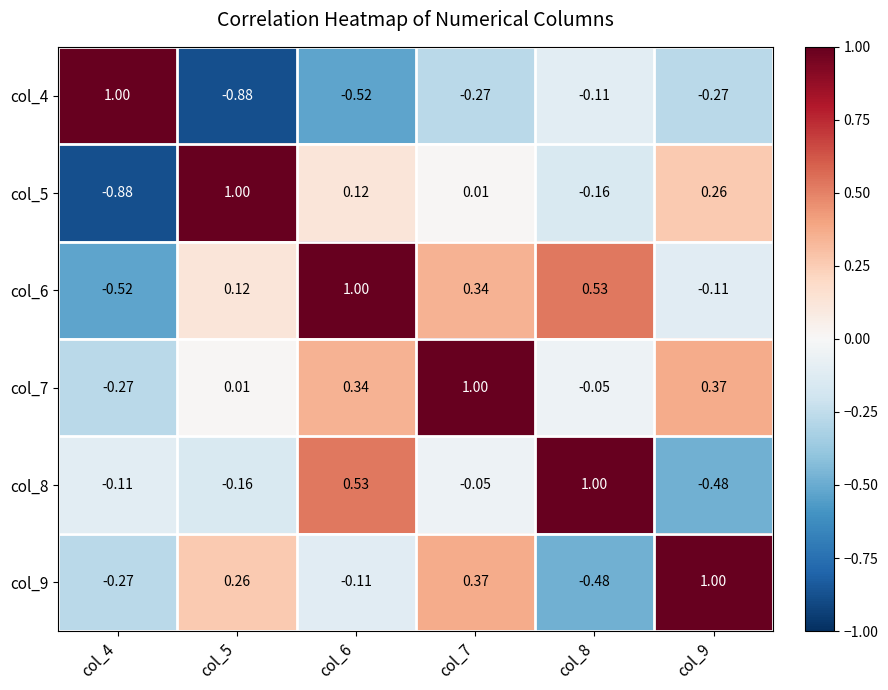

Is the value of col_6 at col_4 greater than the value of col_9 at col_8?

No